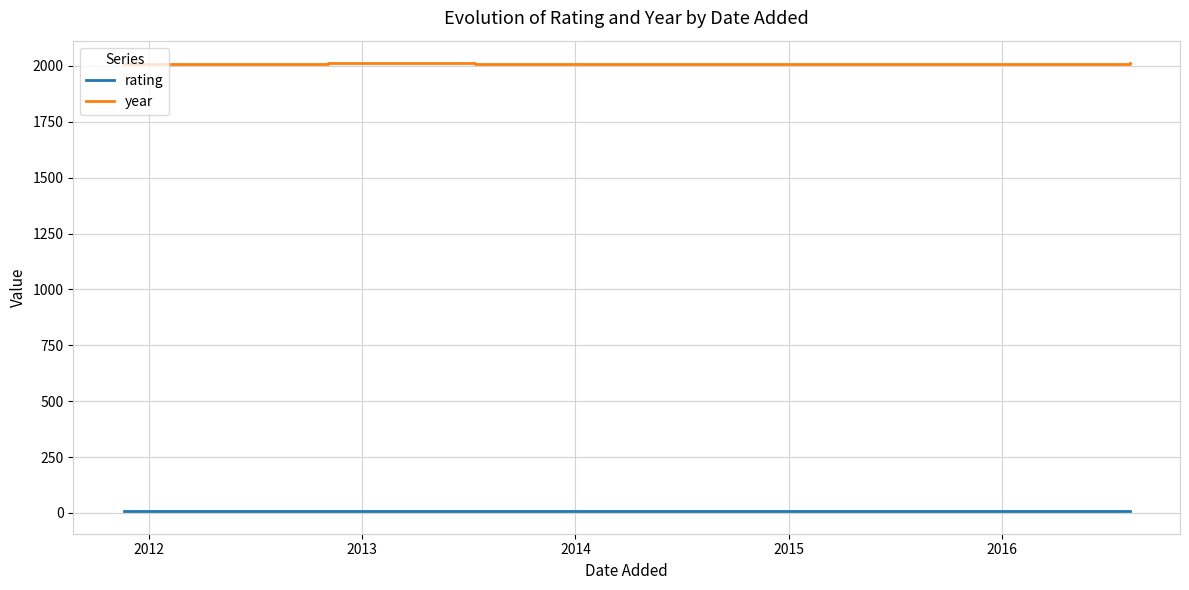

True or false: year has more than 1 interior local peaks.

False